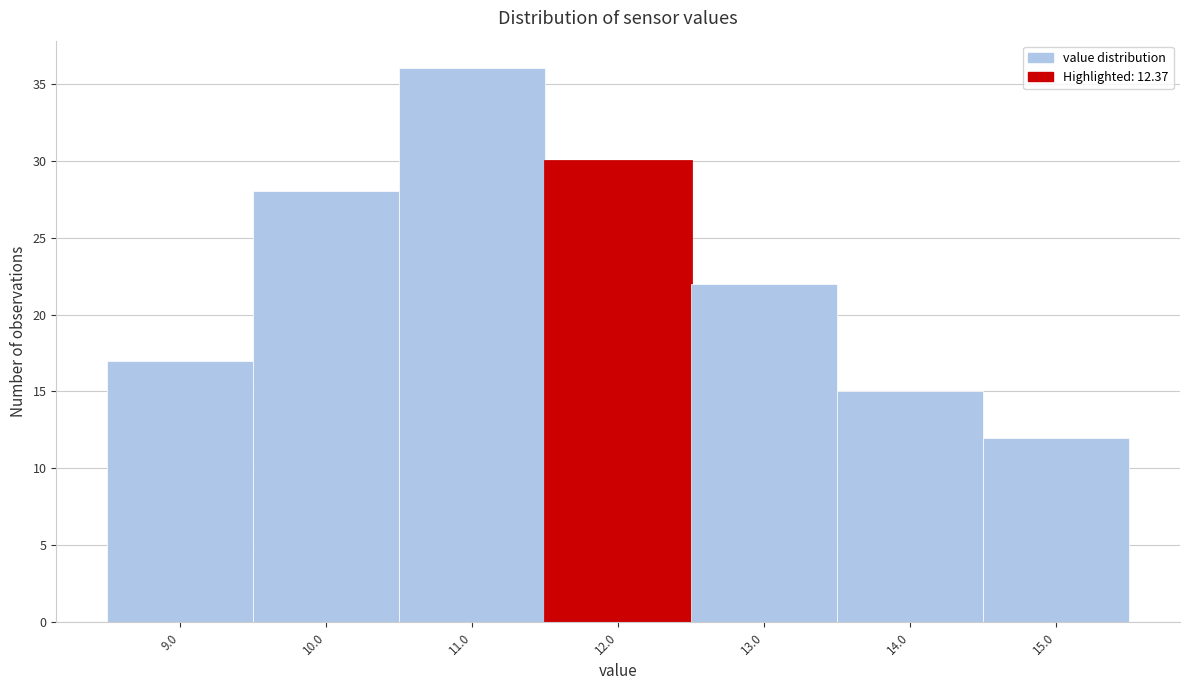

Reading left to right, extract all data points from this chart.

9.0=17	10.0=28	11.0=36	12.0=30	13.0=22	14.0=15	15.0=12